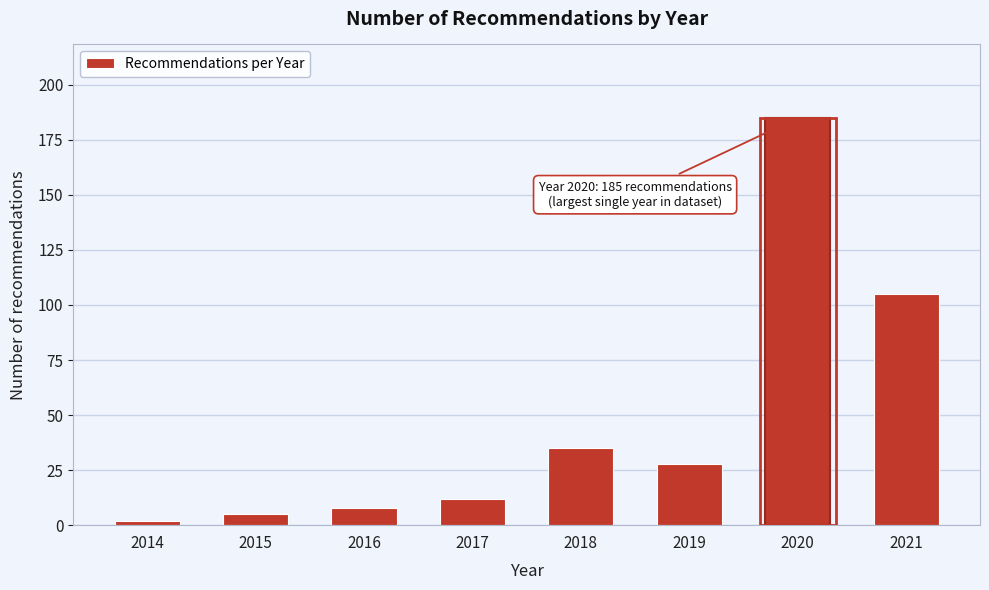

Reading left to right, what are all the values shown in this chart?

2014=2	2015=5	2016=8	2017=12	2018=35	2019=28	2020=185	2021=105